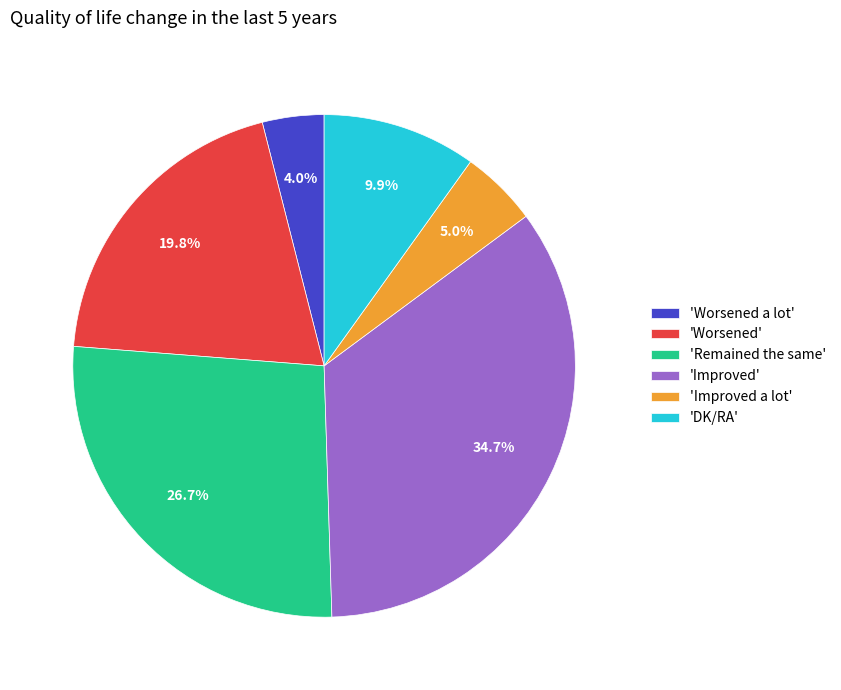

Rank the categories by value from highest to lowest.

'Improved', 'Remained the same', 'Worsened', 'DK/RA', 'Improved a lot', 'Worsened a lot'